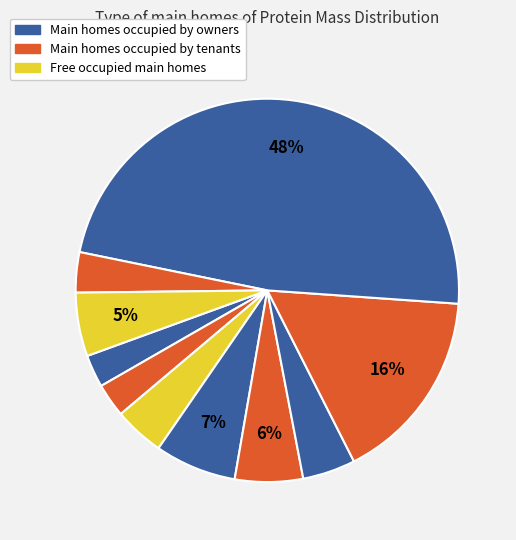

How many slices are in this pie chart?

10